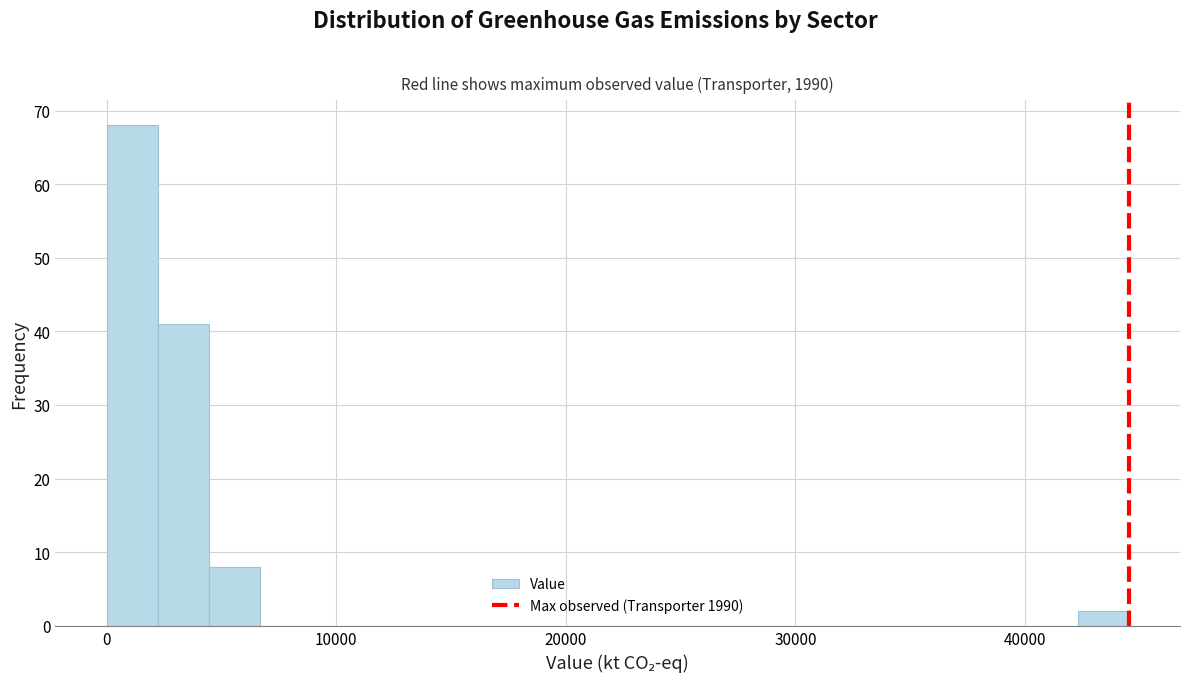

Around what value on the x-axis is the tallest bar? Give the approximate position of its centre, as read against the axis.

1000